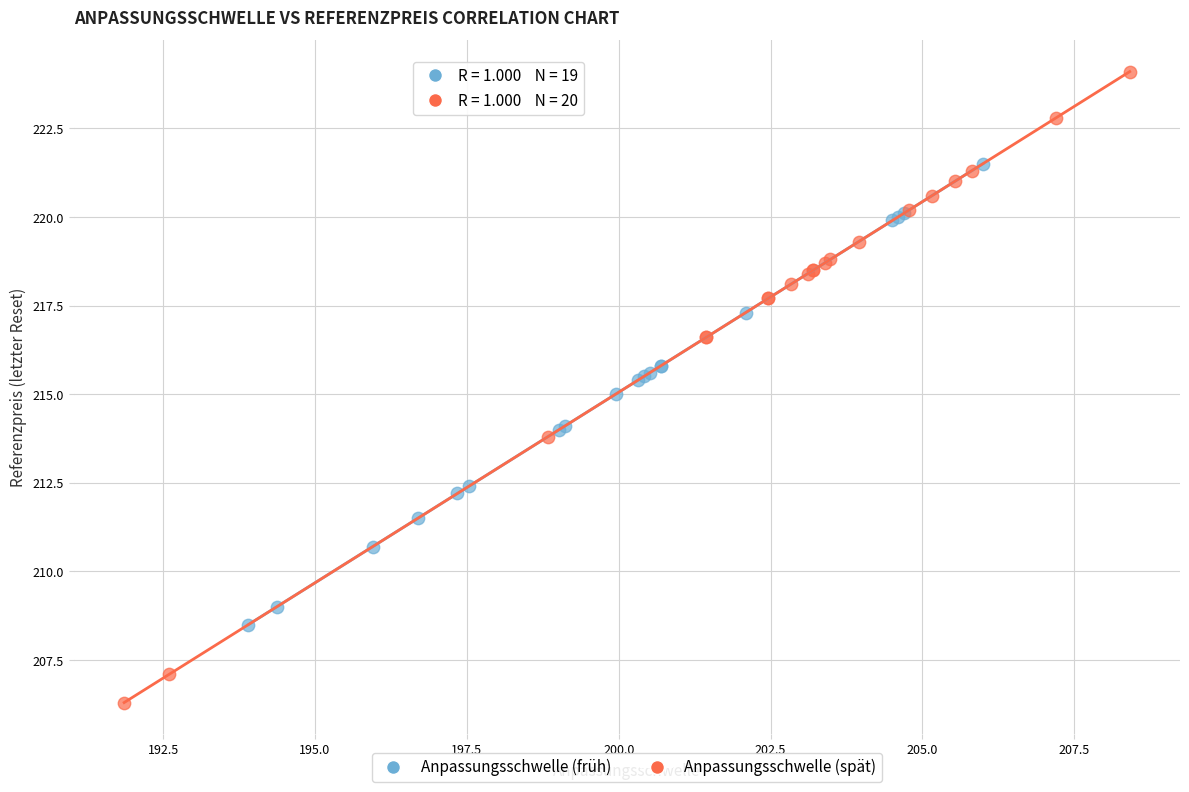

Which series reaches the minimum Y coordinate?

Anpassungsschwelle (spät)